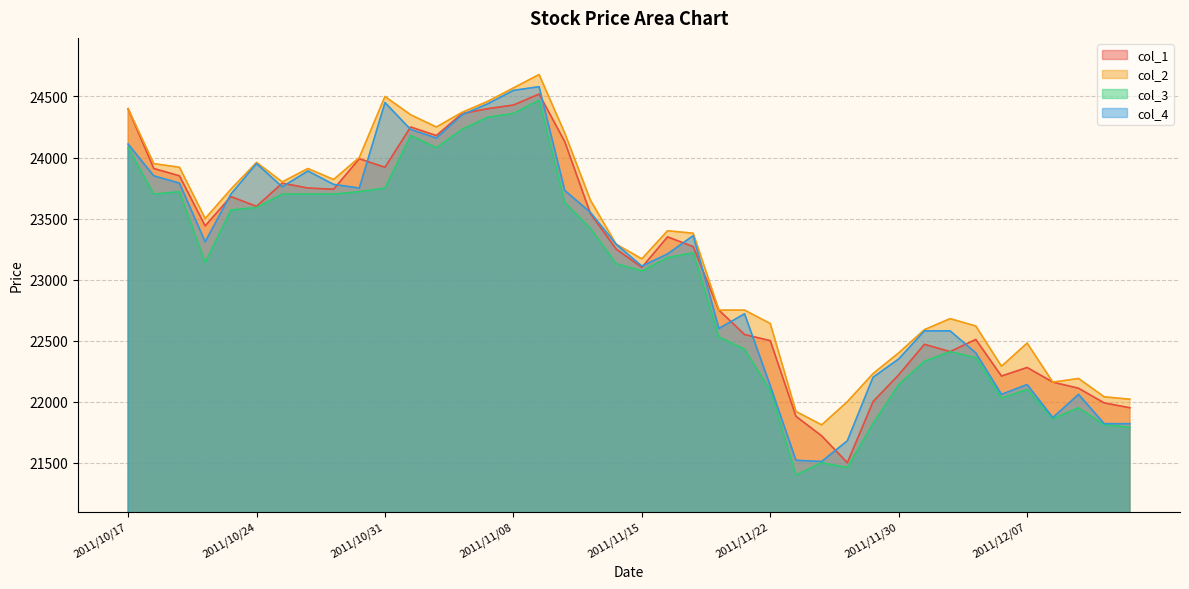

What is the value of the col_4 point at the 16th from the left?

24550